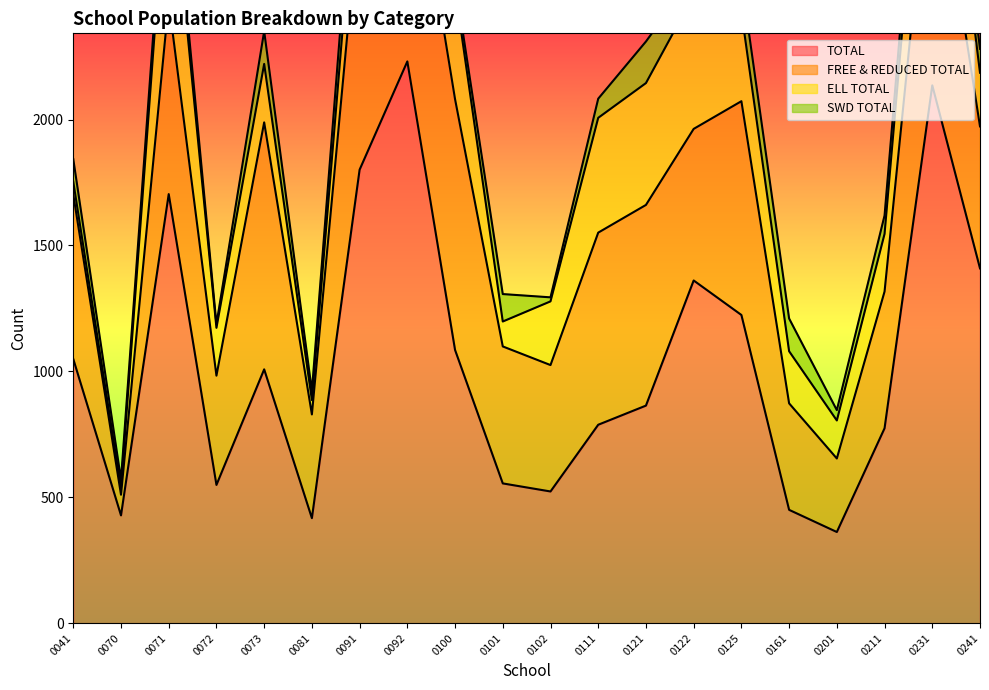

Reading left to right, what are all the values shown in this chart?

TOTAL: 0041=1049	0070=428	0071=1704	0072=549	0073=1008	0081=417	0091=1801	0092=2231	0100=1085	0101=555	0102=523	0111=788	0121=864	0122=1361	0125=1224	0161=450	0201=362	0211=774	0231=2136	0241=1409
FREE & REDUCED TOTAL: 0041=653	0070=82	0071=764	0072=434	0073=981	0081=412	0091=1061	0092=1010	0100=996	0101=544	0102=502	0111=763	0121=797	0122=602	0125=849	0161=423	0201=292	0211=543	0231=1057	0241=564
ELL TOTAL: 0041=51	0070=26	0071=634	0072=190	0073=232	0081=57	0091=309	0092=662	0100=438	0101=99	0102=253	0111=456	0121=484	0122=531	0125=355	0161=207	0201=151	0211=229	0231=533	0241=213
SWD TOTAL: 0041=90	0070=34	0071=84	0072=15	0073=130	0081=36	0091=165	0092=107	0100=31	0101=109	0102=16	0111=76	0121=165	0122=77	0125=130	0161=130	0201=41	0211=73	0231=144	0241=95